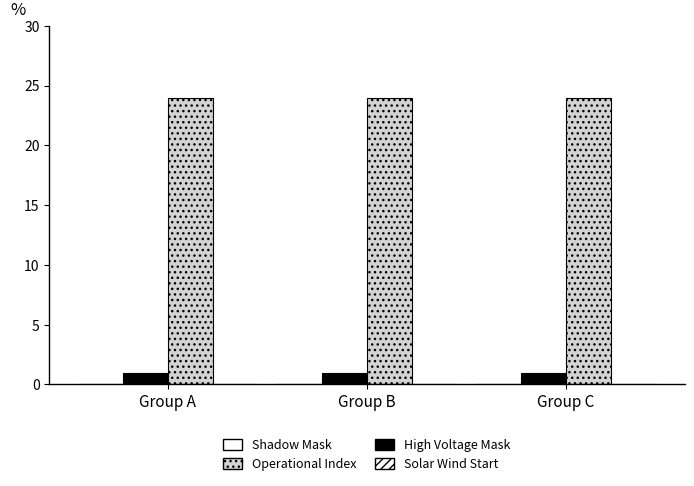

How many categories are shown in the chart?

3